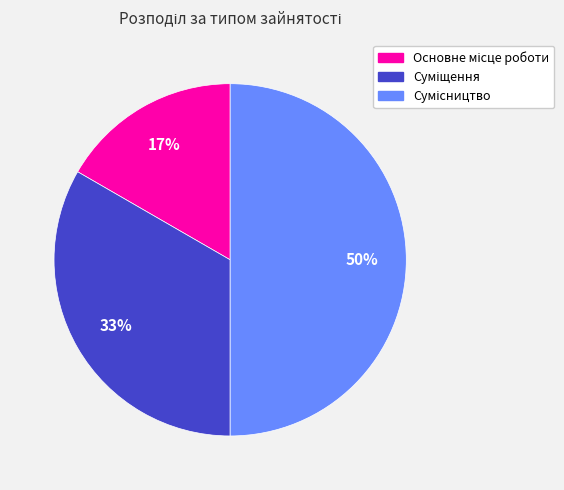

How many slices are in this pie chart?

3